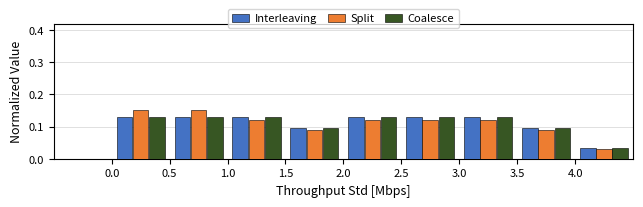

Reading left to right, list every range on the x-axis with the height of the bar of each series over it. The values are not printed on the chart, so give them approximately, as read against the axis.

0.0 to 0.5: Interleaving=0.13	Split=0.15	Coalesce=0.13
0.5 to 1.0: Interleaving=0.13	Split=0.15	Coalesce=0.13
1.0 to 1.5: Interleaving=0.13	Split=0.12	Coalesce=0.13
1.5 to 2.0: Interleaving=0.10	Split=0.09	Coalesce=0.10
2.0 to 2.5: Interleaving=0.13	Split=0.12	Coalesce=0.13
2.5 to 3.0: Interleaving=0.13	Split=0.12	Coalesce=0.13
3.0 to 3.5: Interleaving=0.13	Split=0.12	Coalesce=0.13
3.5 to 4.0: Interleaving=0.10	Split=0.09	Coalesce=0.10
4.0 to 4.5: Interleaving=0.03	Split=0.03	Coalesce=0.03